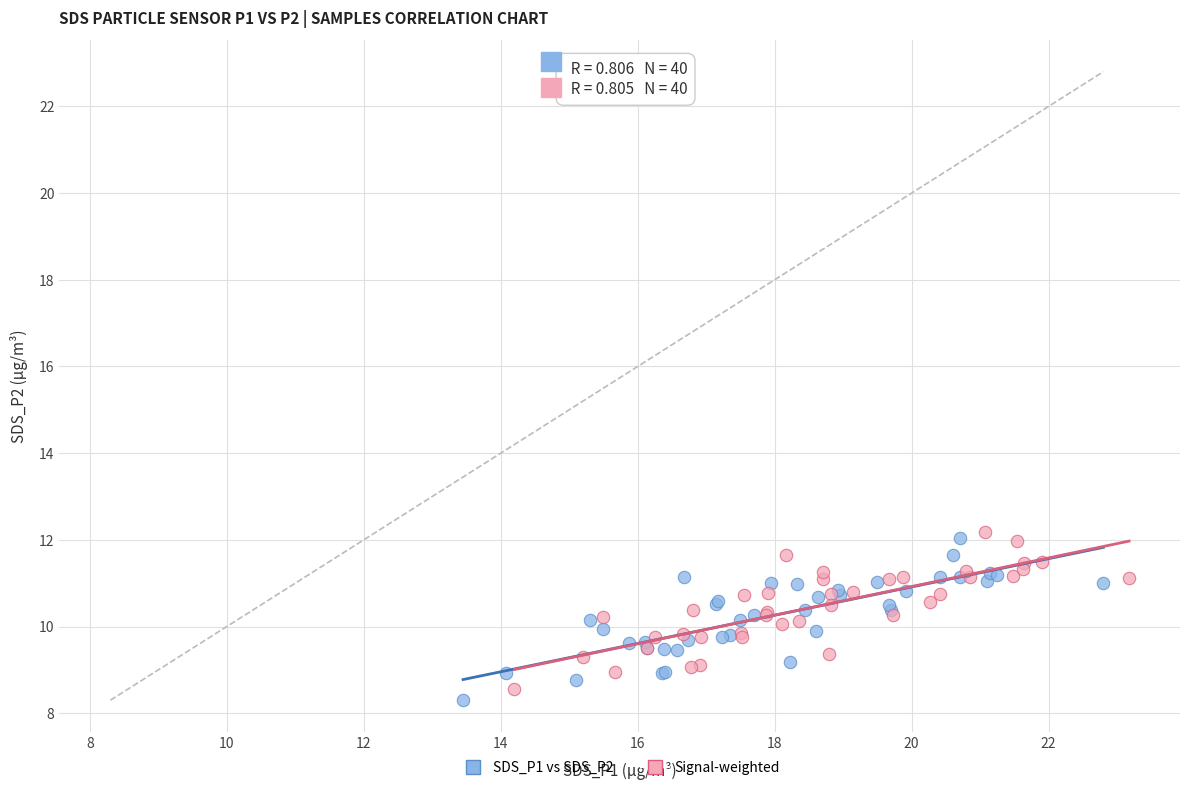

What are all the series names shown in the legend?

SDS_P1 vs SDS_P2, Signal-weighted